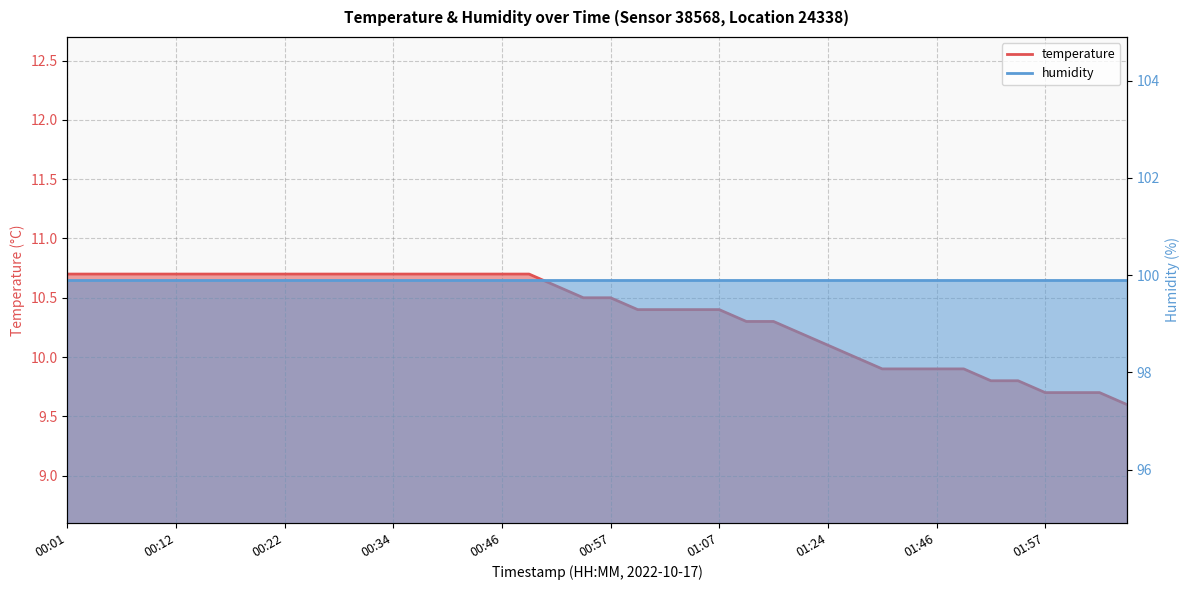

Rank the categories by value from lowest to highest.

02:05, 01:57, 02:00, 02:02, 01:52, 01:54, 01:40, 01:43, 01:46, 01:49, 01:34, 01:24, 01:21, 01:10, 01:12, 01:00, 01:02, 01:05, 01:07, 00:54, 00:57, 00:52, 00:01, 00:03, 00:06, 00:09, 00:12, 00:14, 00:17, 00:20, 00:22, 00:25, 00:28, 00:31, 00:34, 00:37, 00:40, 00:43, 00:46, 00:49